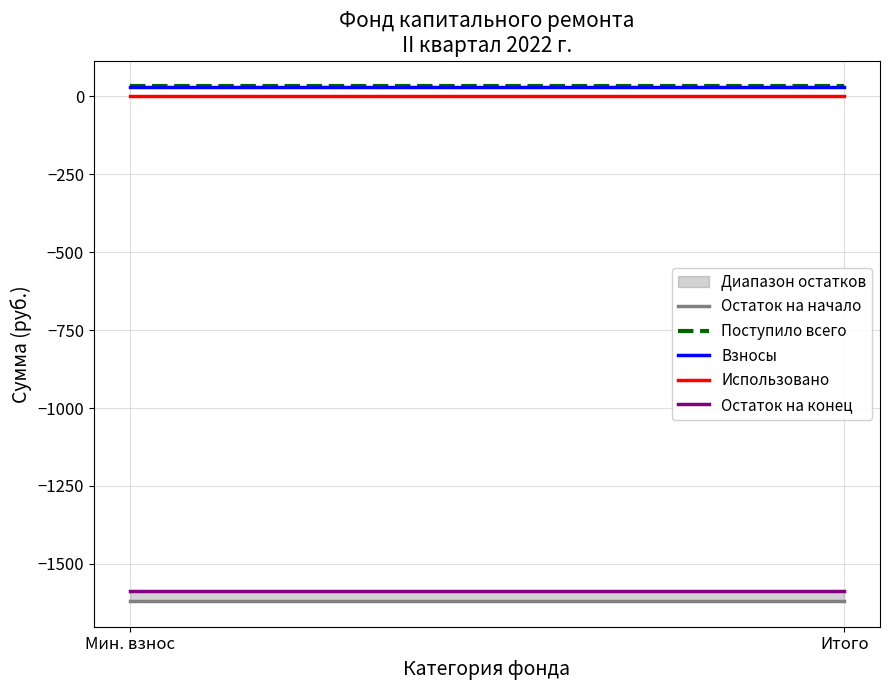

List the labels in order of Использовано value, smallest first.

Мин. взнос, Итого